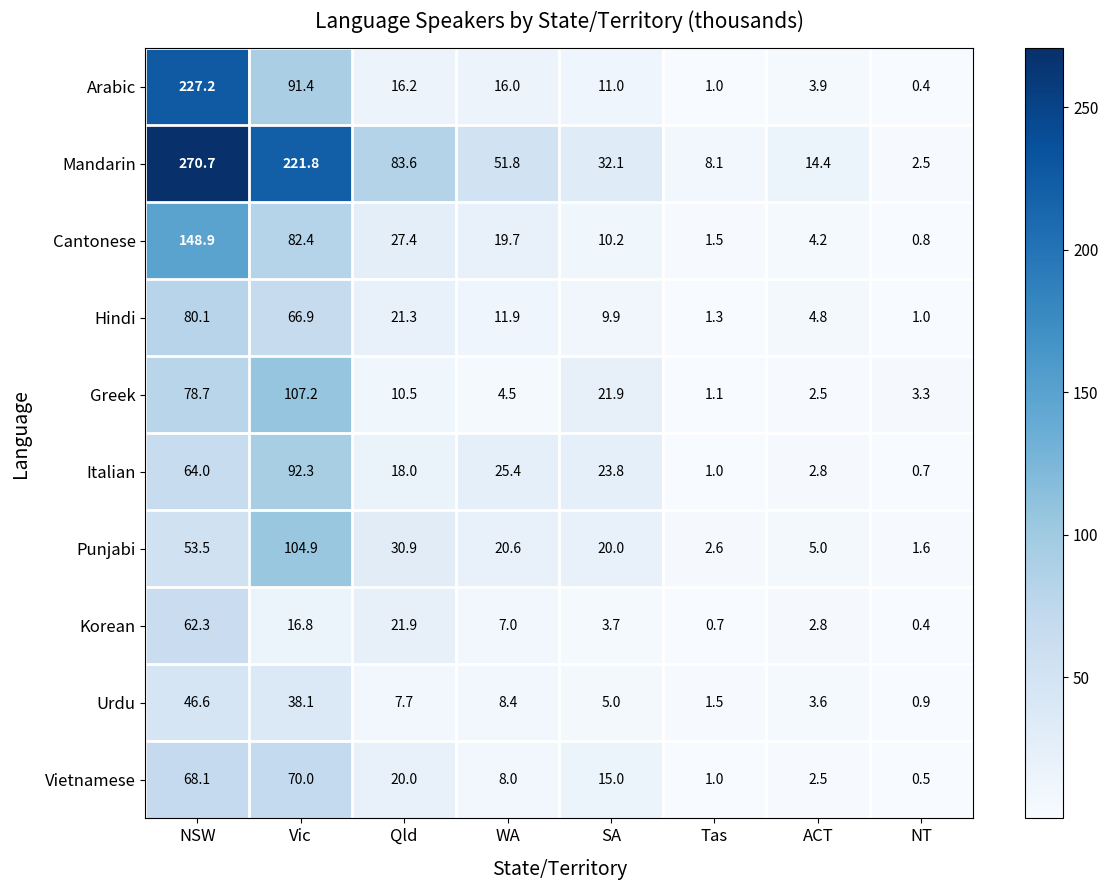

Is it true that Hindi equals 1.0 at NT?

True